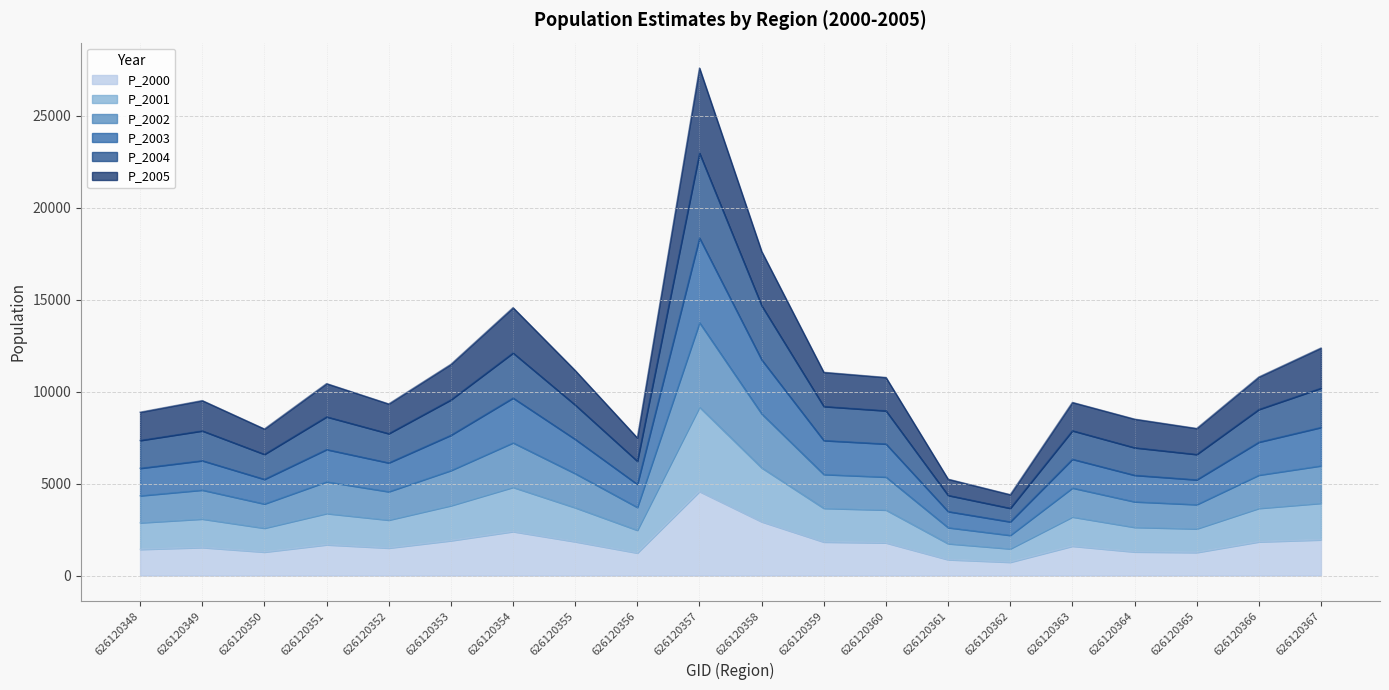

How many interior local valleys does the P_2002 series have?

5